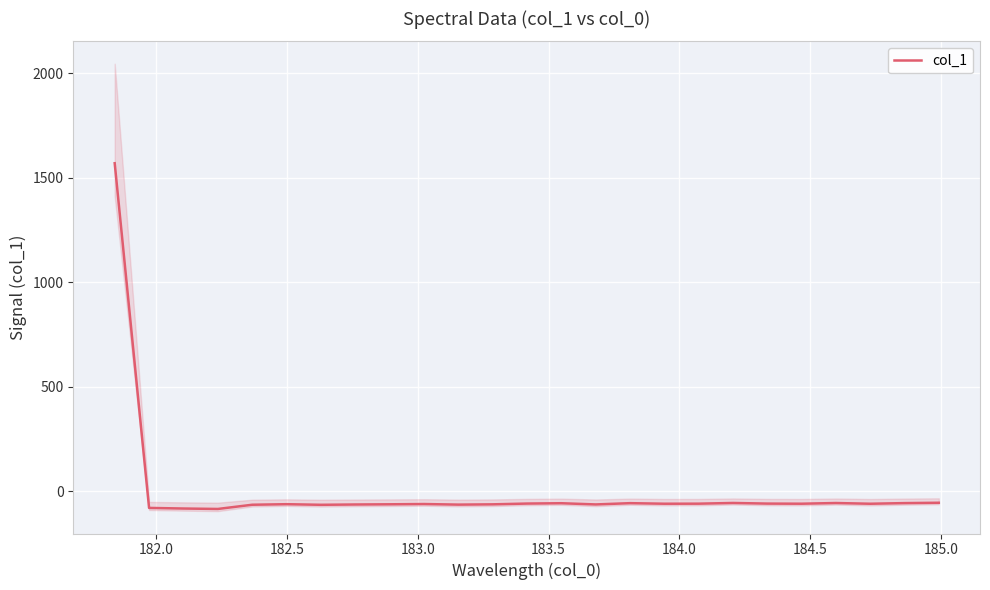

What is the maximum value for col_1?

1569.5